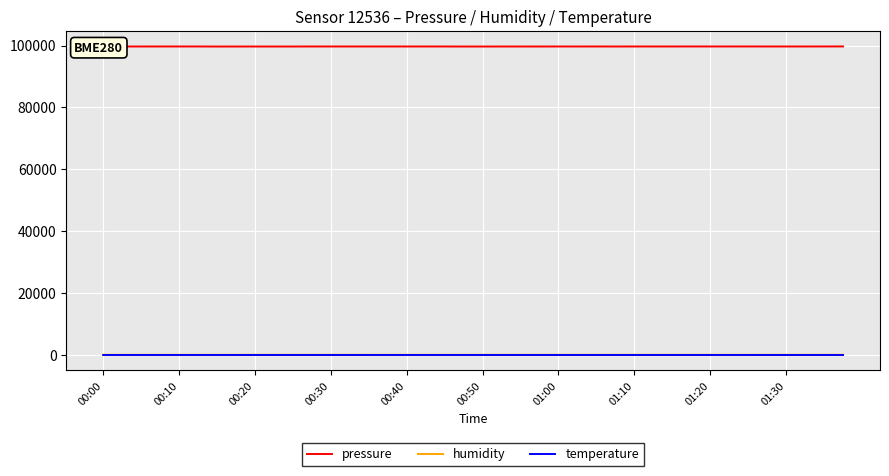

What is the maximum value shown in the chart?

99709.1